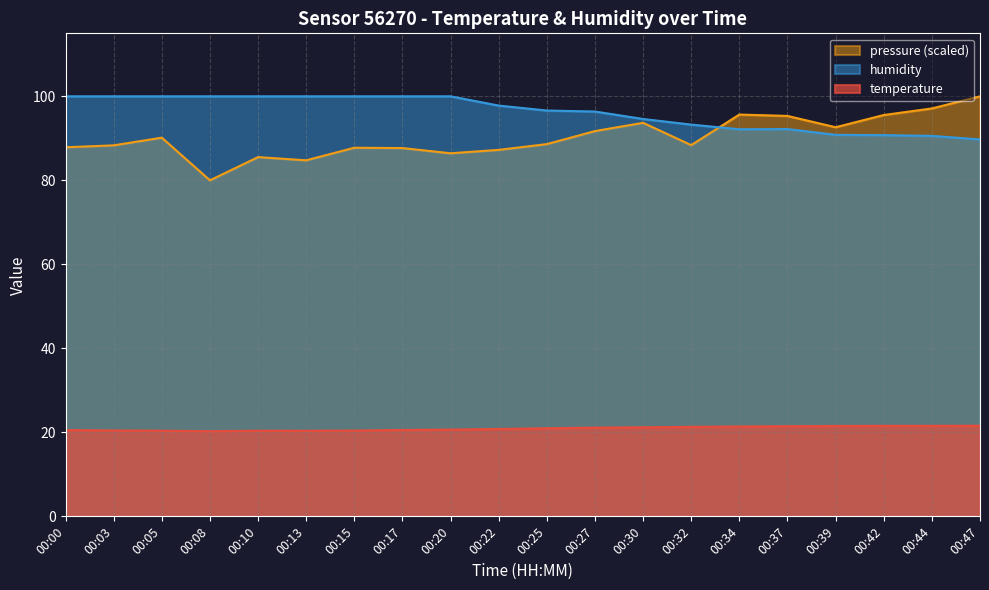

What is the approximate value of pressure_norm at 00:22?

87.3